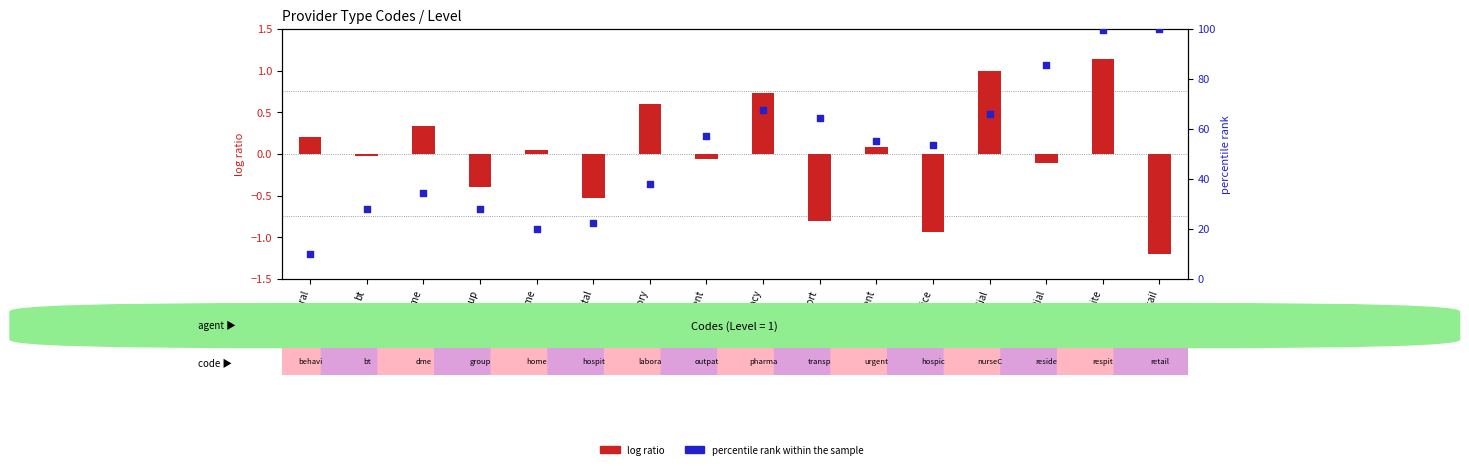

Which series contains the highest Y value?

percentile rank within the sample